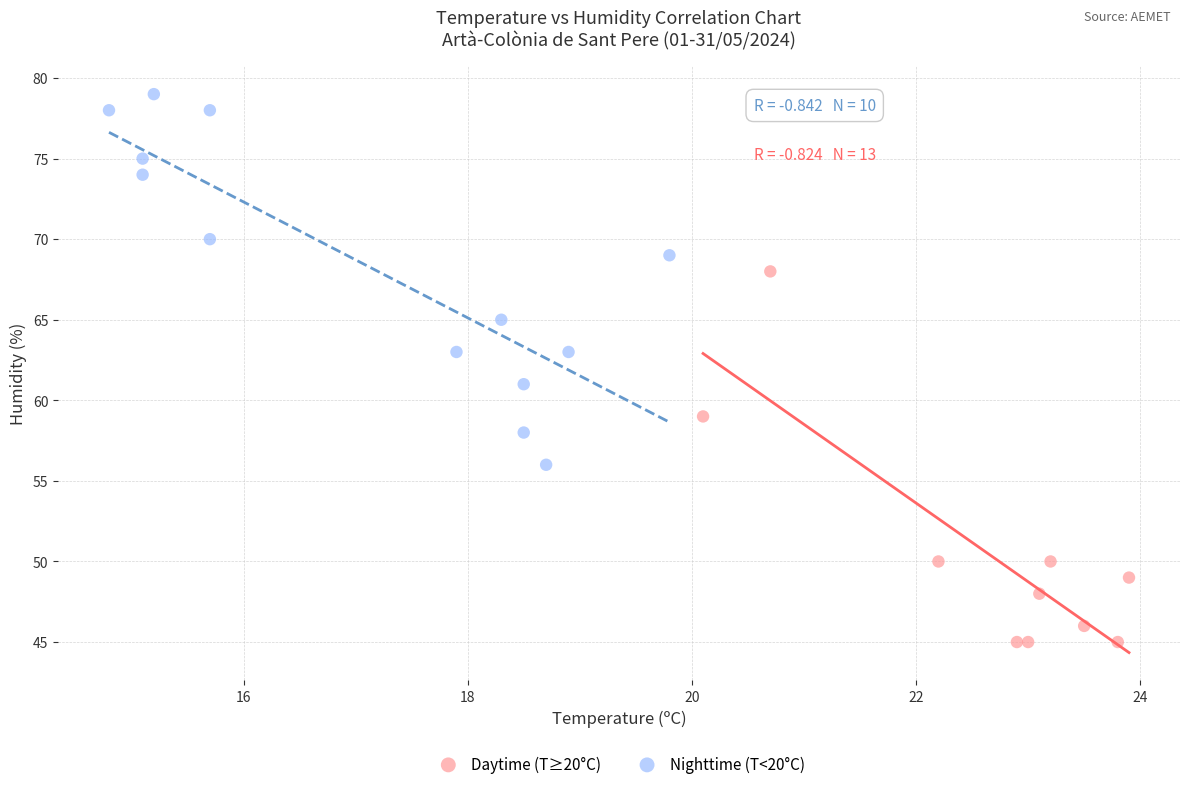

Which series reaches the minimum Y coordinate?

Daytime (T≥20°C)